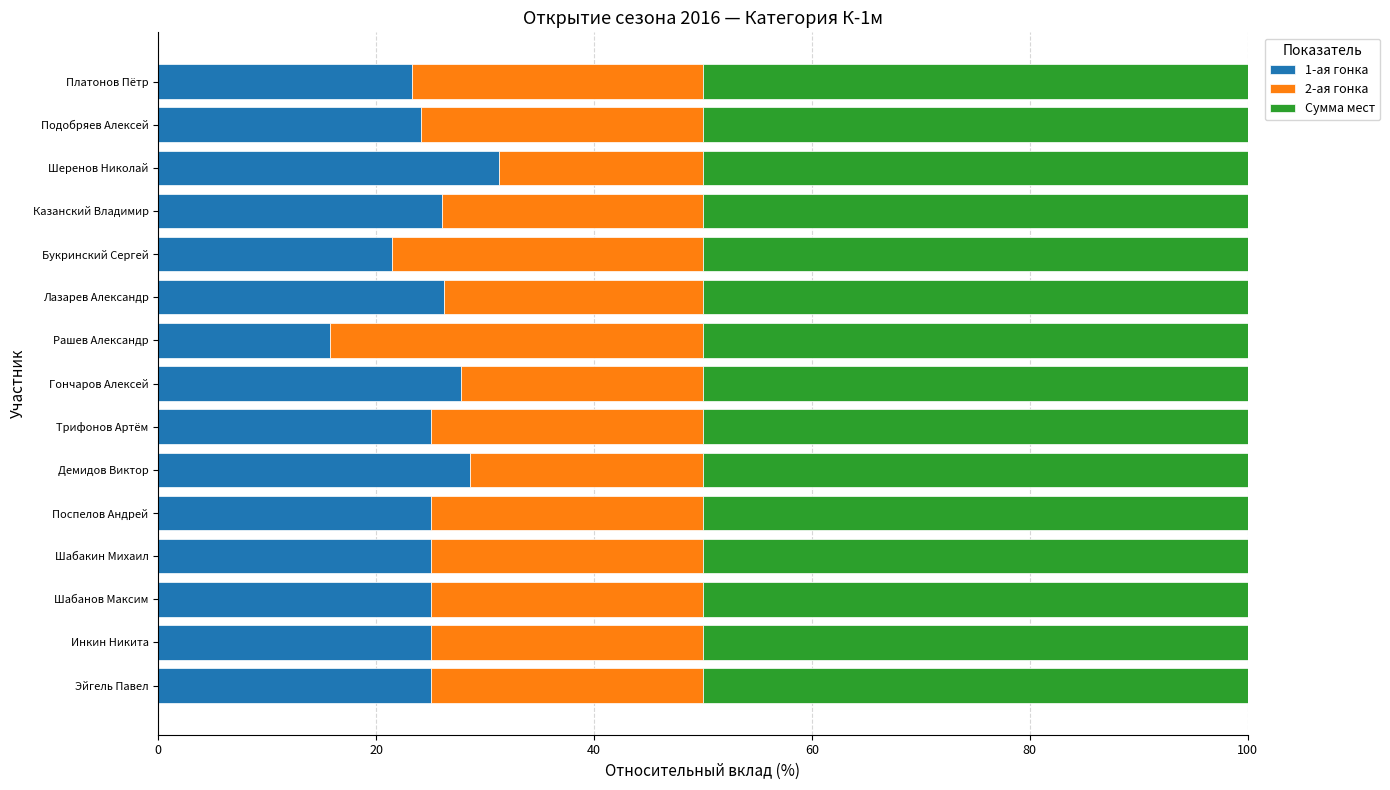

True or false: 1-ая гонка has a value of 5.2 at Инкин Никита.

False